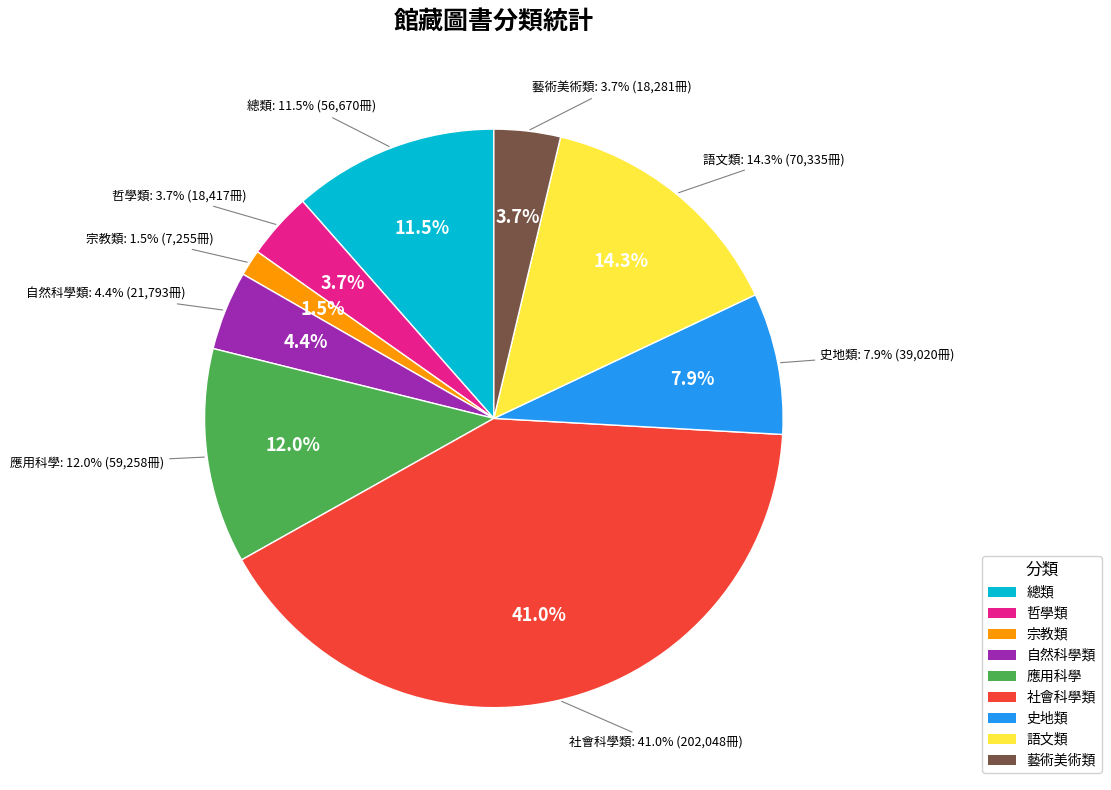

What percentage is the 總類 slice, to the nearest percent?

11%